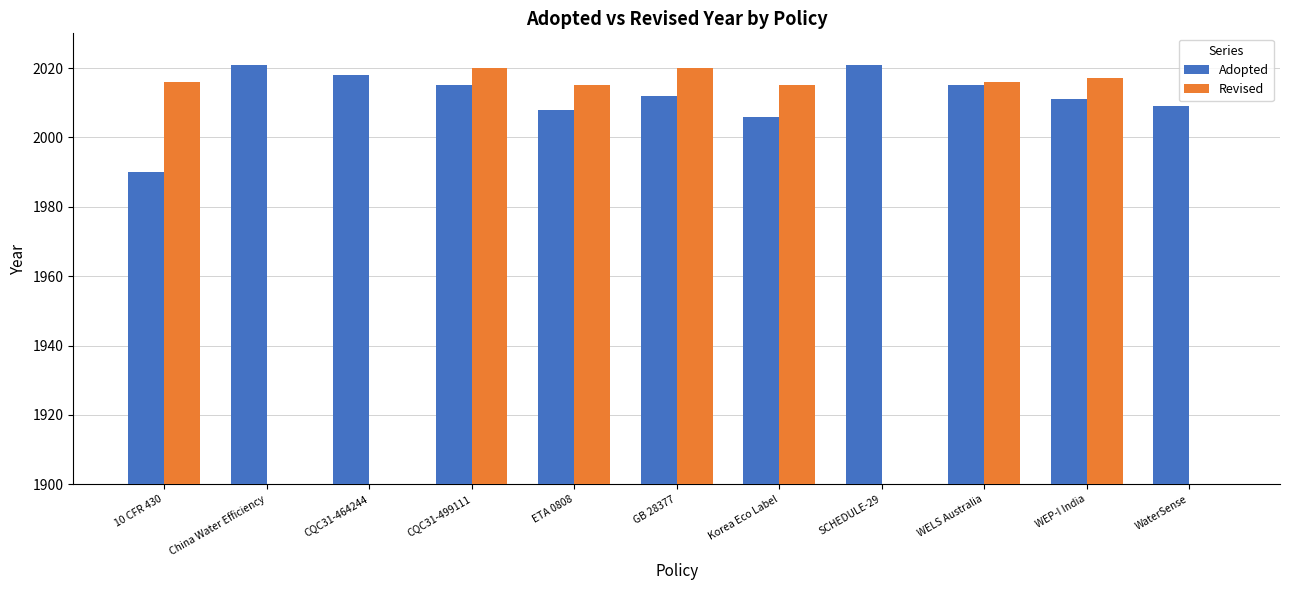

At how many categories does at least one series exceed 1892?

11